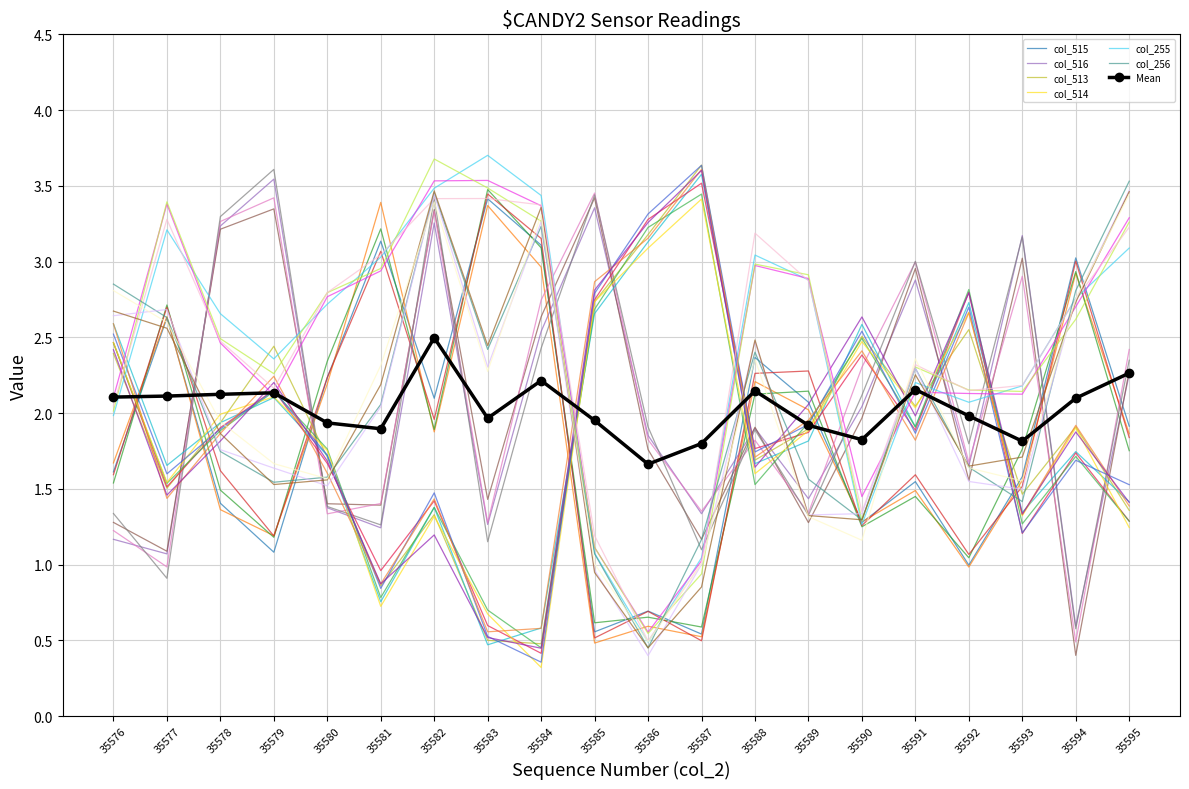

What is the difference between the col_255 values at 35586 and 35581?

2.5